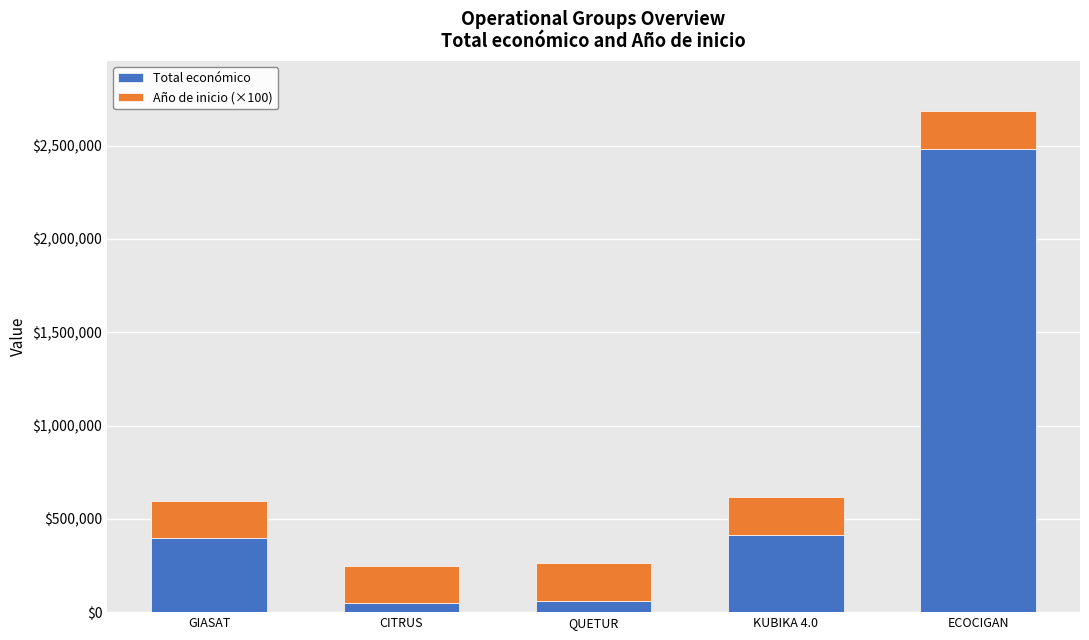

The value of Total económico at QUETUR is 60172. True or false?

True